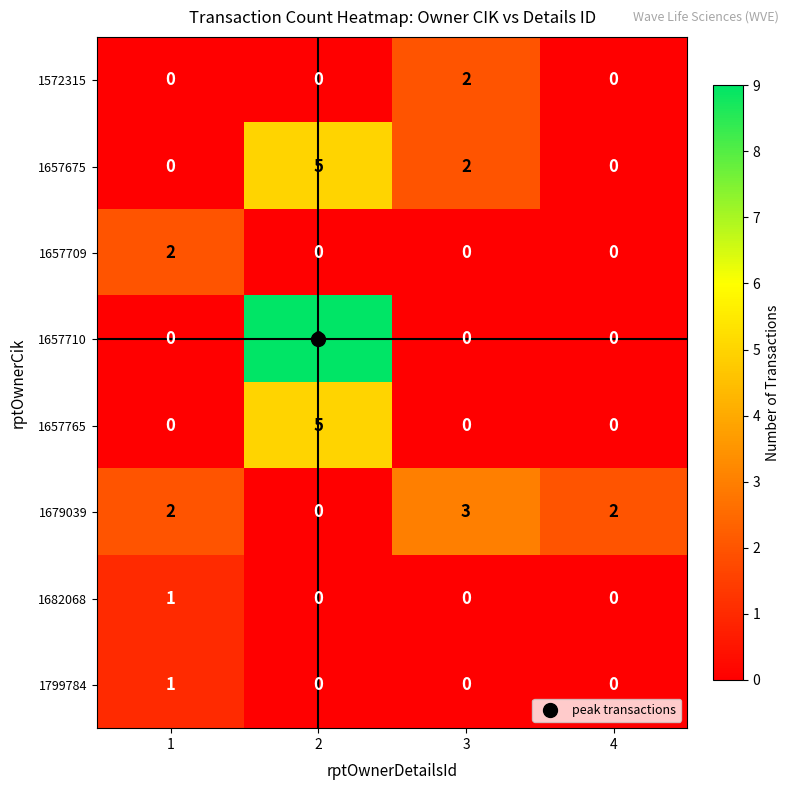

Is it true that 1657675 equals 3 at 3?

False